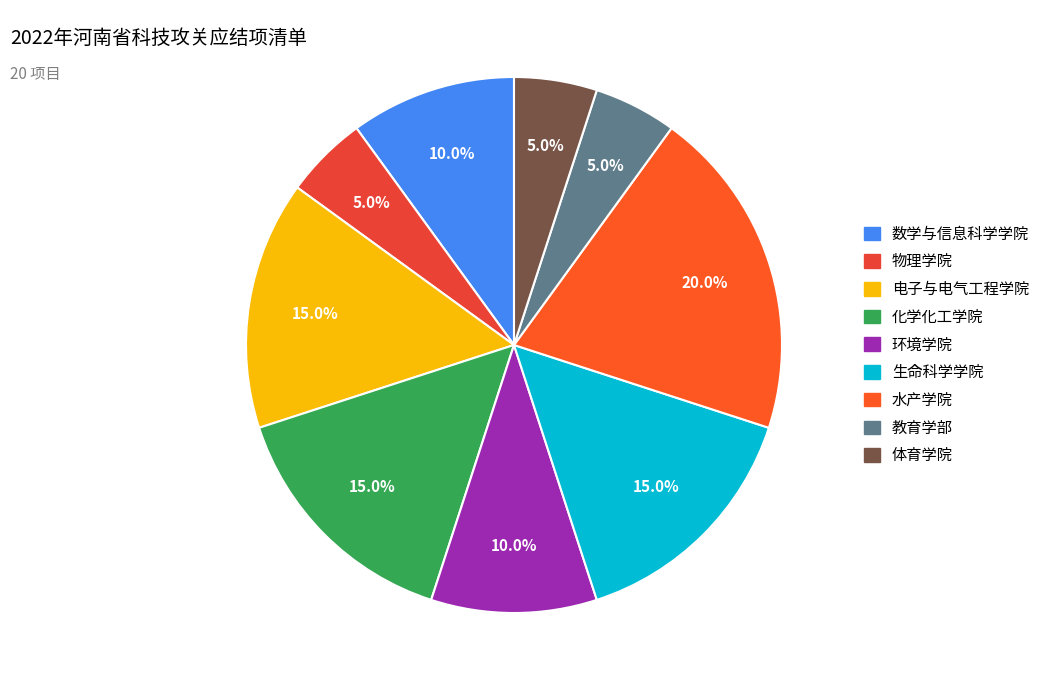

Is there any slice that represents more than half of the pie?

No